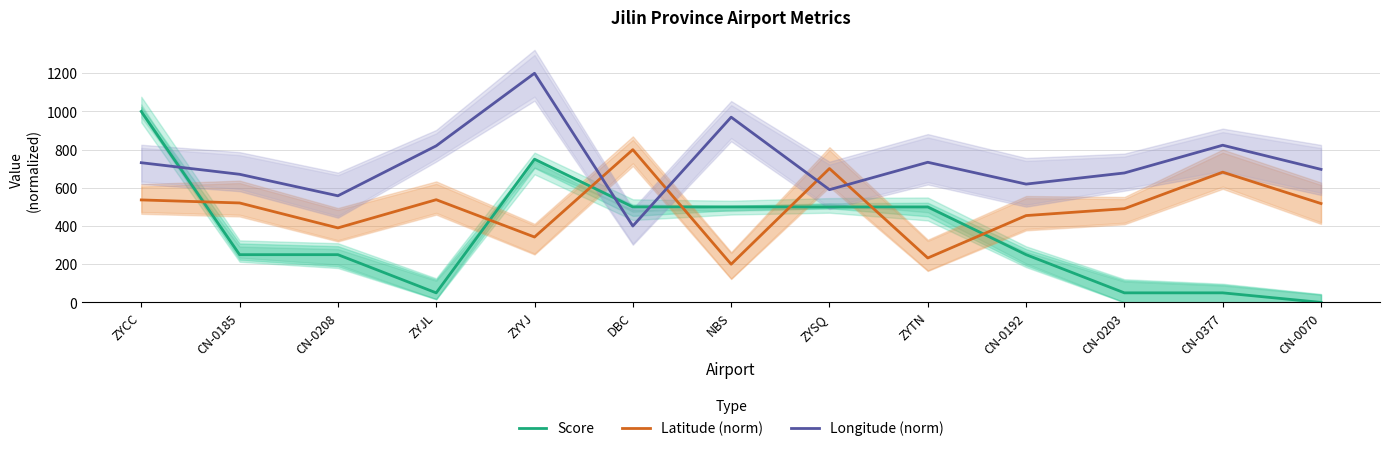

Which series has the largest total across all categories?

Longitude (norm)